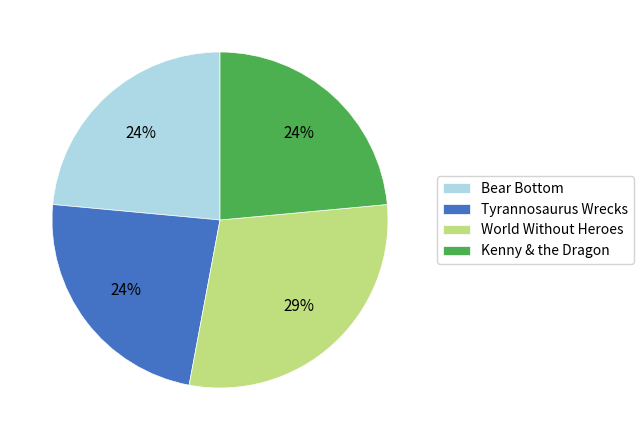

What percentage is the Kenny & the Dragon slice, to the nearest percent?

24%